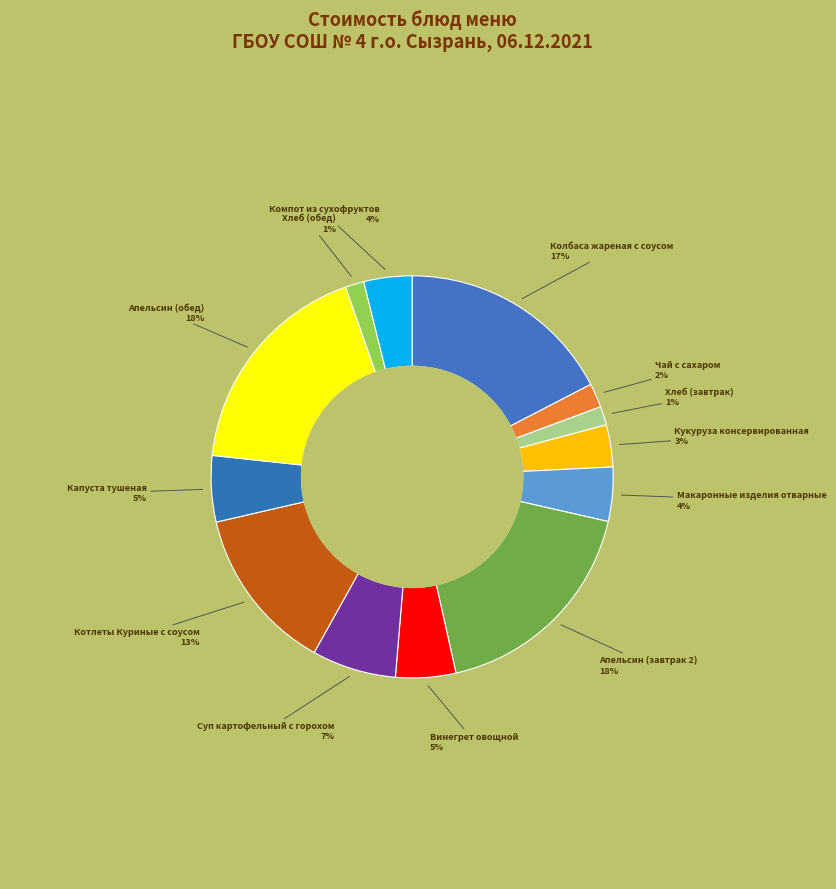

What is the smallest slice in the pie chart?

Хлеб (завтрак)